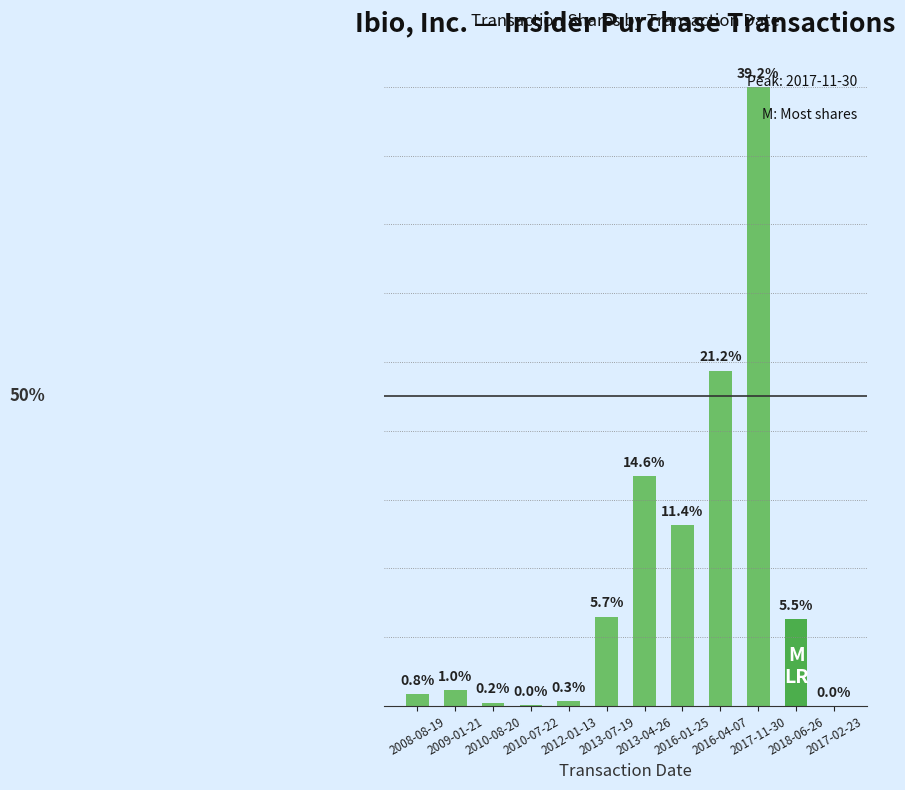

Which has a higher value, 2013-07-19 or 2016-04-07?

2016-04-07